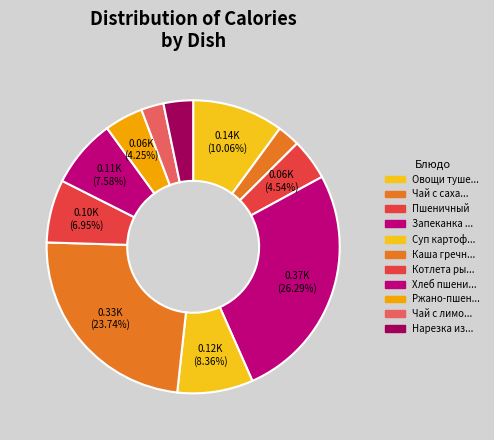

Count the number of slices in the pie.

11